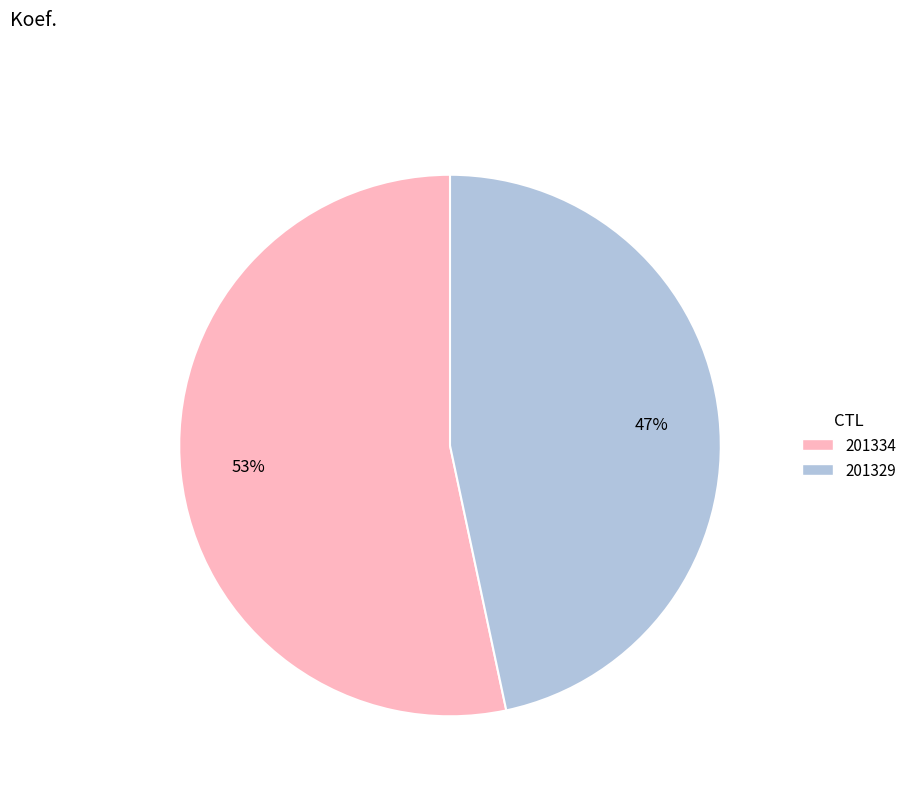

Between 201329 and 201334, which is larger?

201334